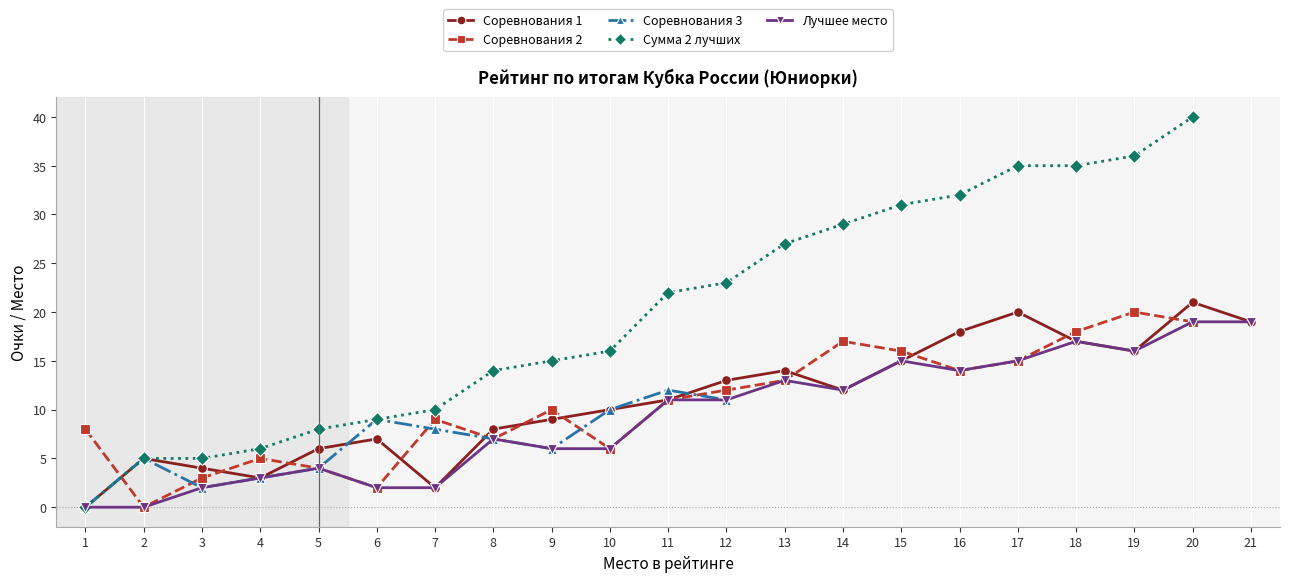

At how many categories does at least one series exceed 30?

6